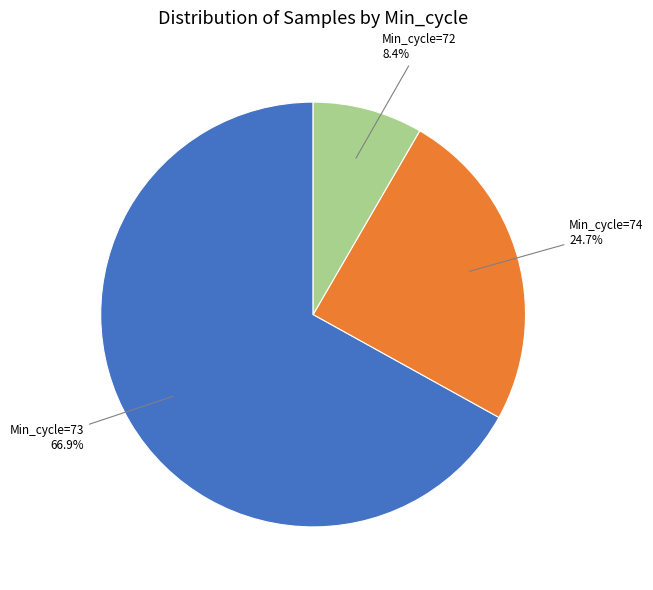

Does any single category account for the majority?

Yes